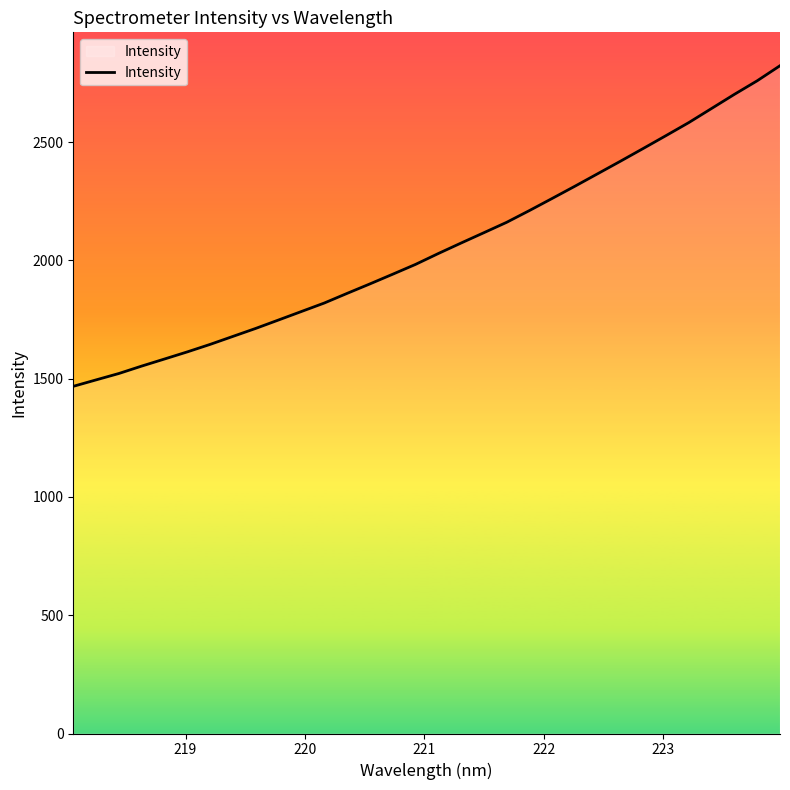

What is the maximum value shown in the chart?

2822.6